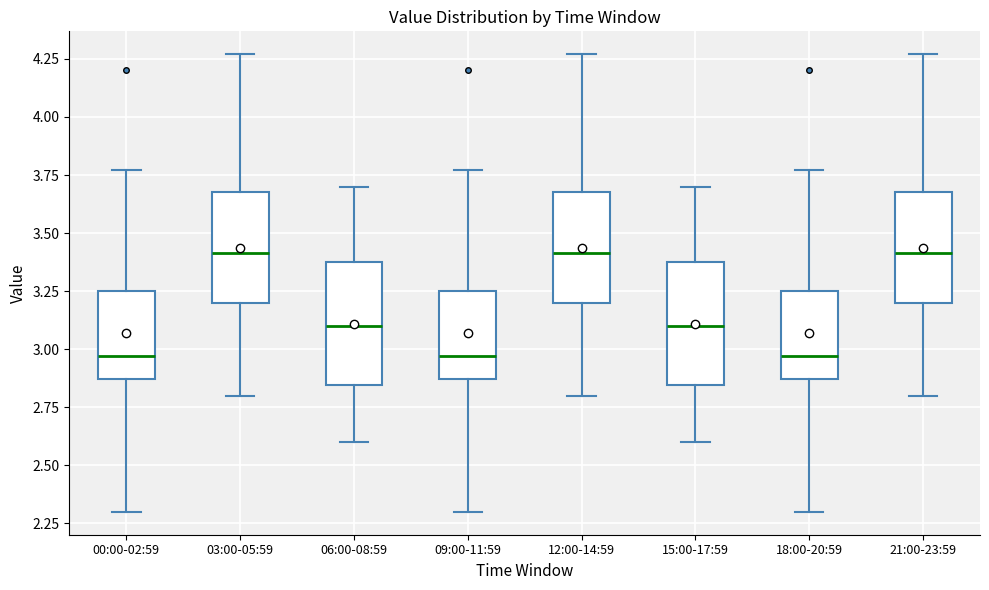

Where does the upper whisker of the box for 21:00-23:59 end on the y-axis? The values are not printed on the chart, so give them approximately, as read against the axis.

4.25